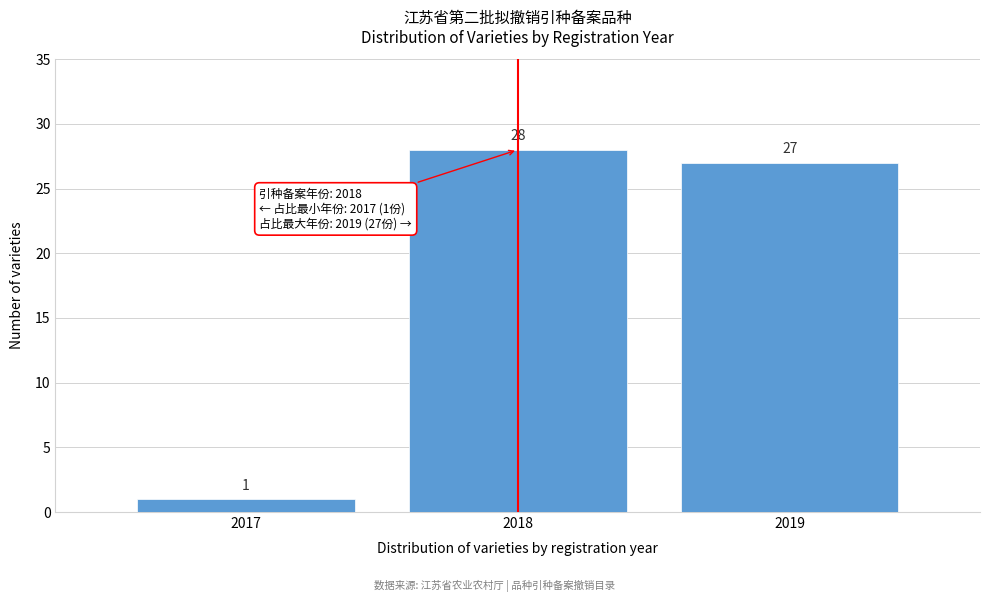

Reading left to right, extract all data points from this chart.

1	28	27